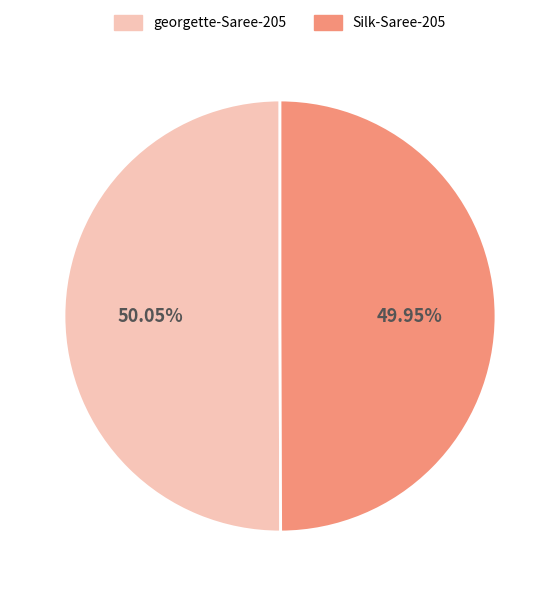

Is the sum of georgette-Saree-205 and Silk-Saree-205 greater than half?

Yes